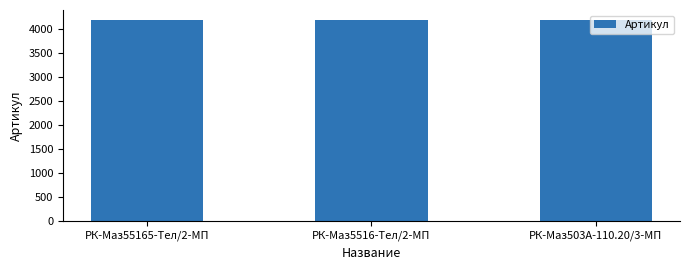

What is the value of the 1st bar from the left?

4178